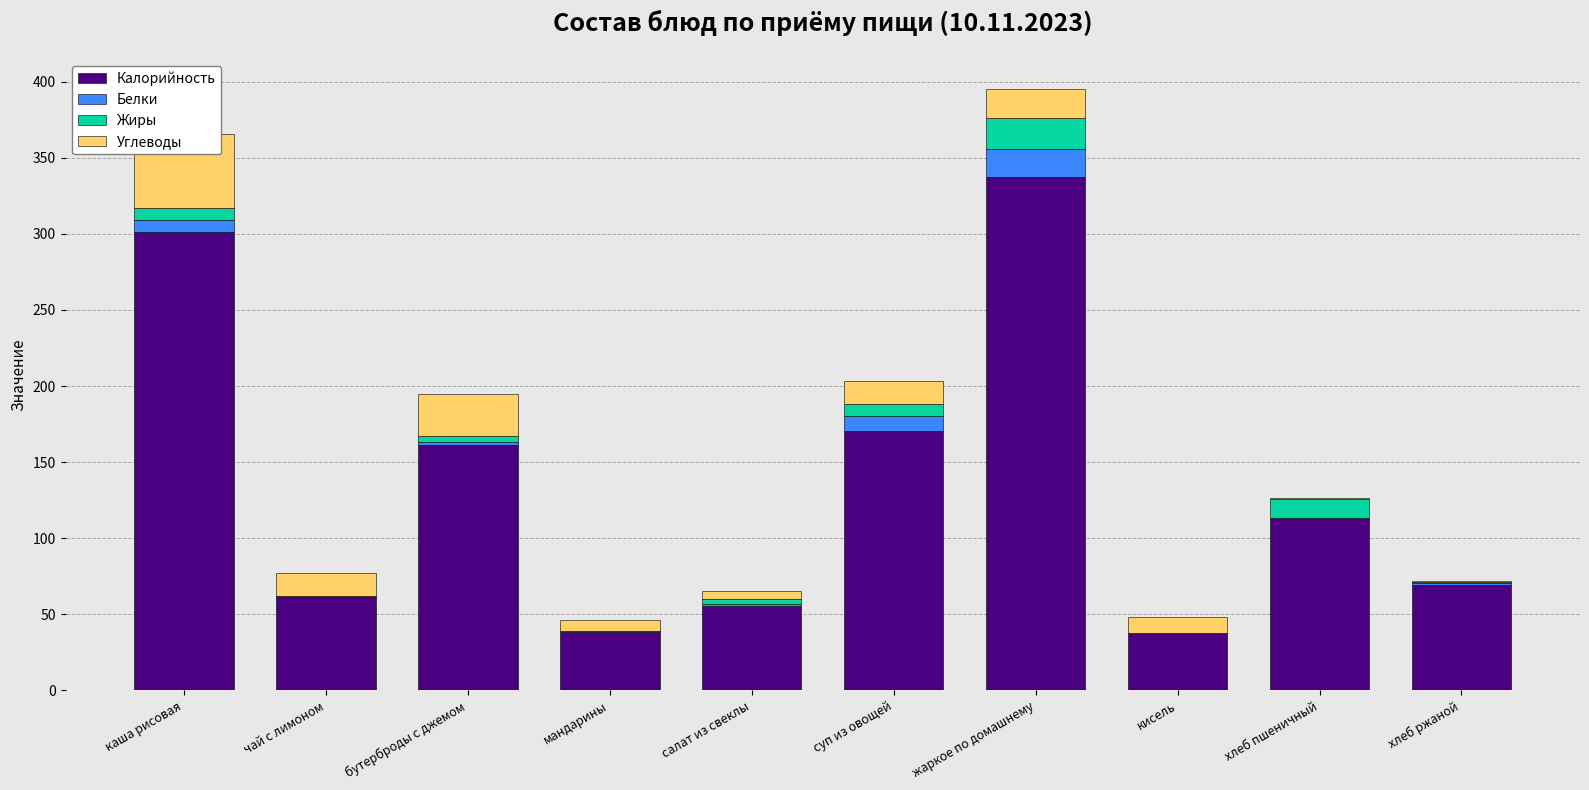

What is the difference between the Калорийность values at кисель and жаркое по домашнему?

299.2